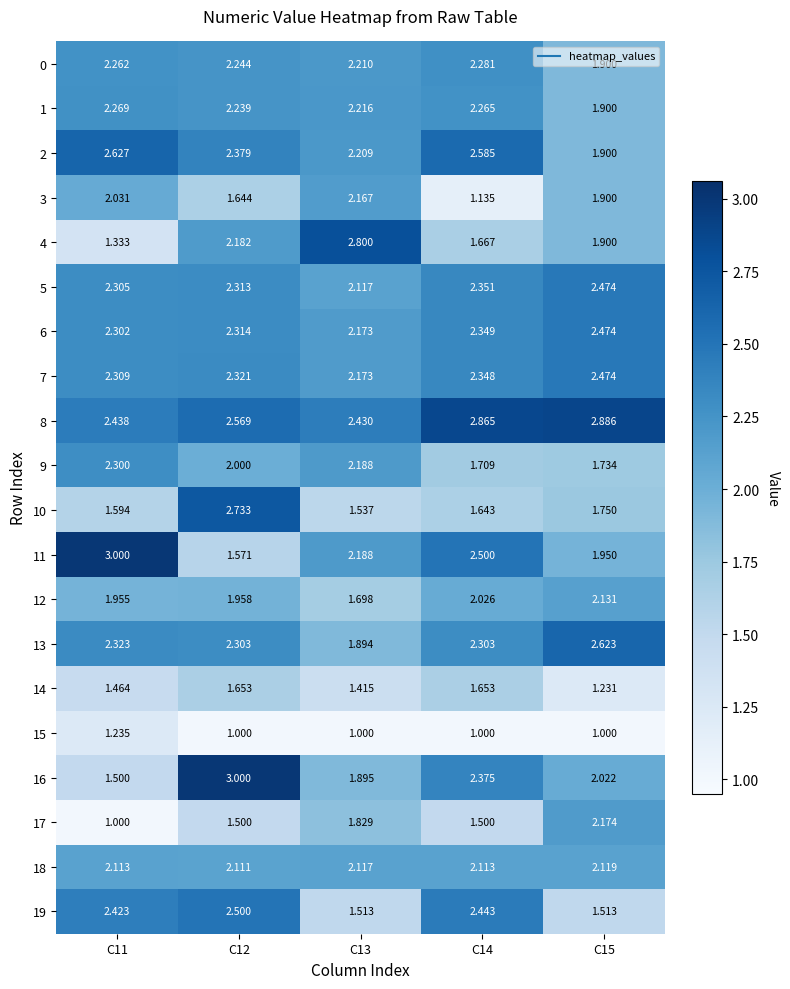

Is the value of 10 at C14 greater than the value of 2 at C11?

No